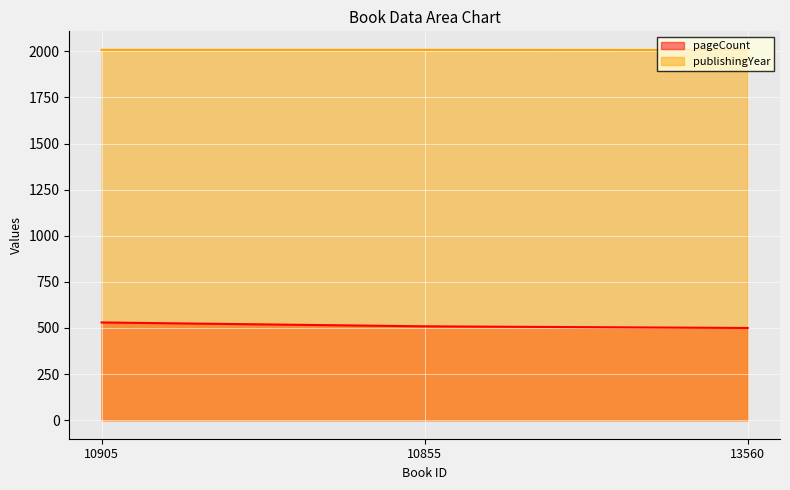

Is the value of publishingYear at 13560 greater than the value of pageCount at 10905?

Yes